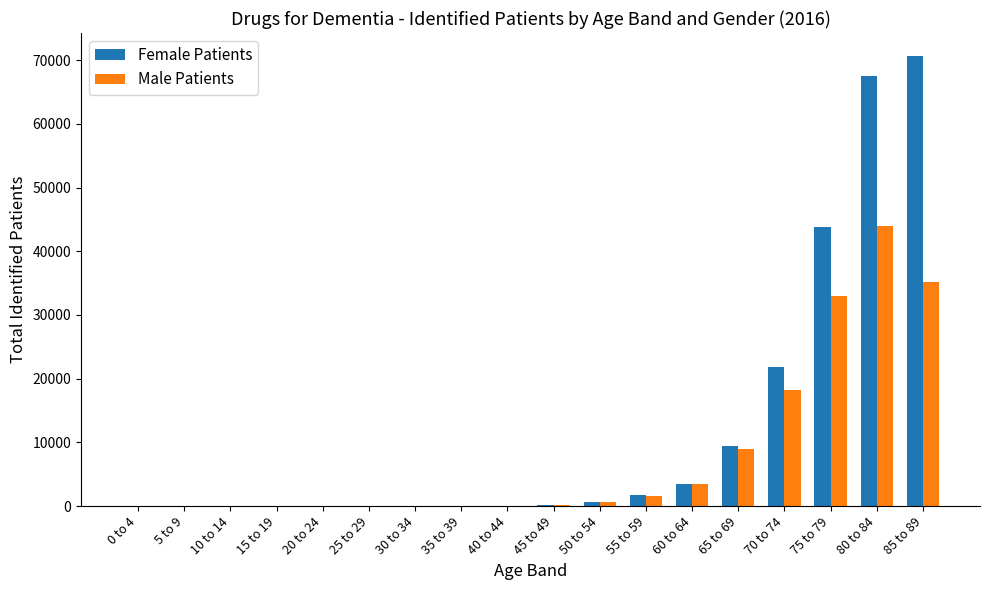

How many categories are shown in the chart?

18